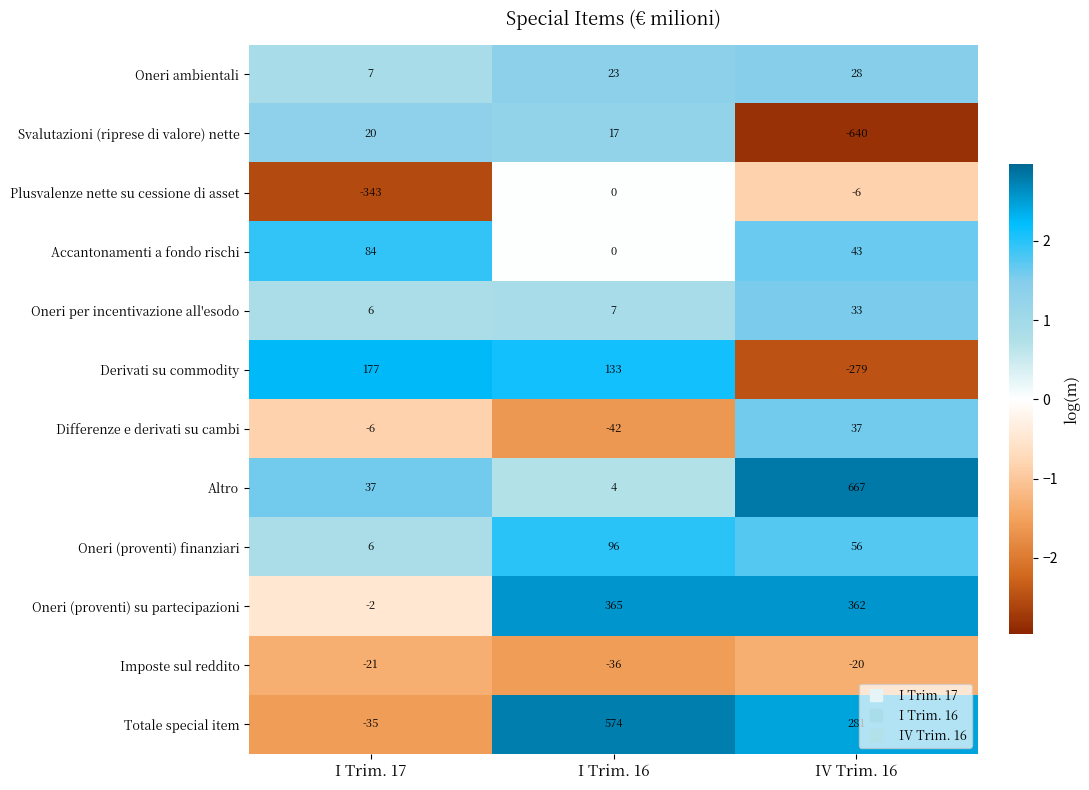

What is the difference between the maximum and minimum values in the Imposte sul reddito series?

16